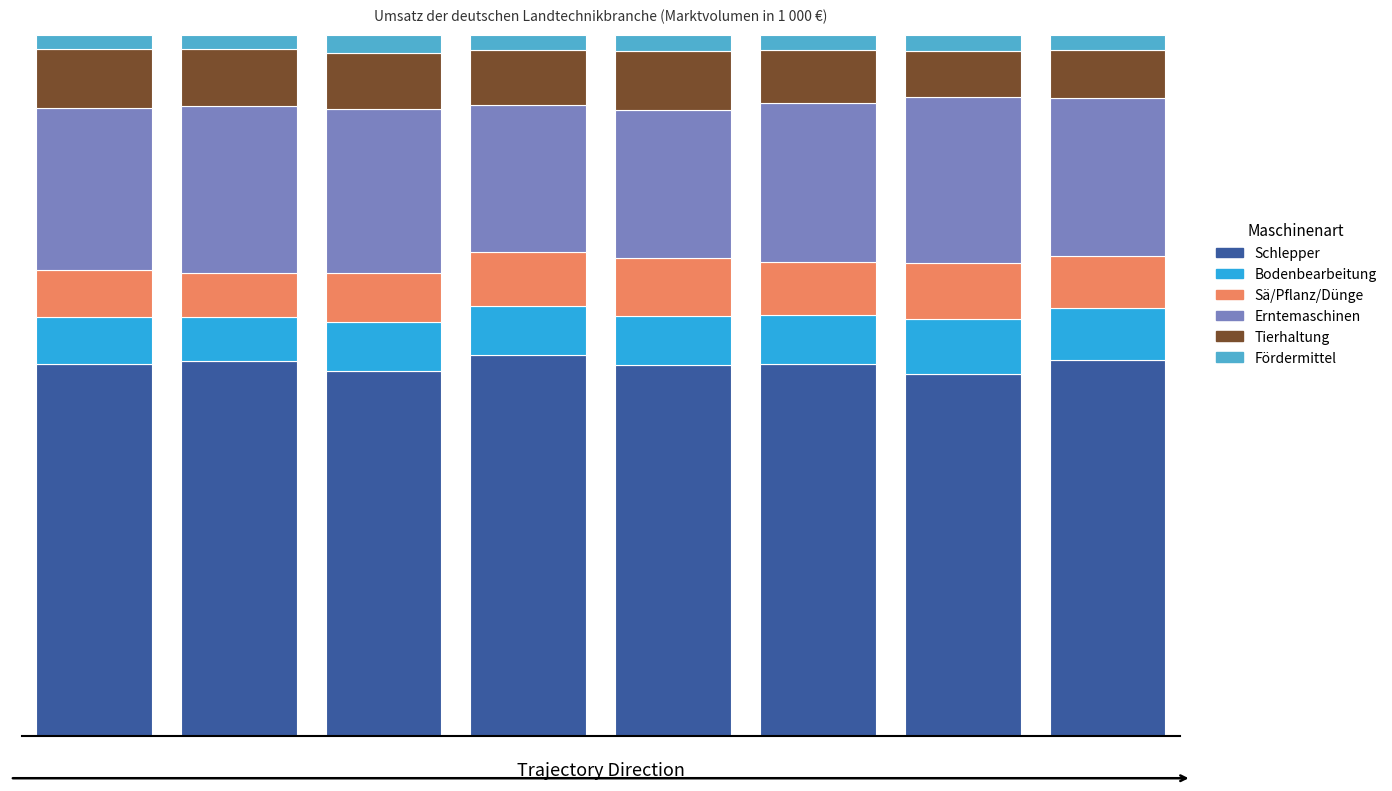

What are all the series names shown in the legend?

Schlepper, Bodenbearbeitung, Sä/Pflanz/Dünge, Erntemaschinen, Tierhaltung, Fördermittel